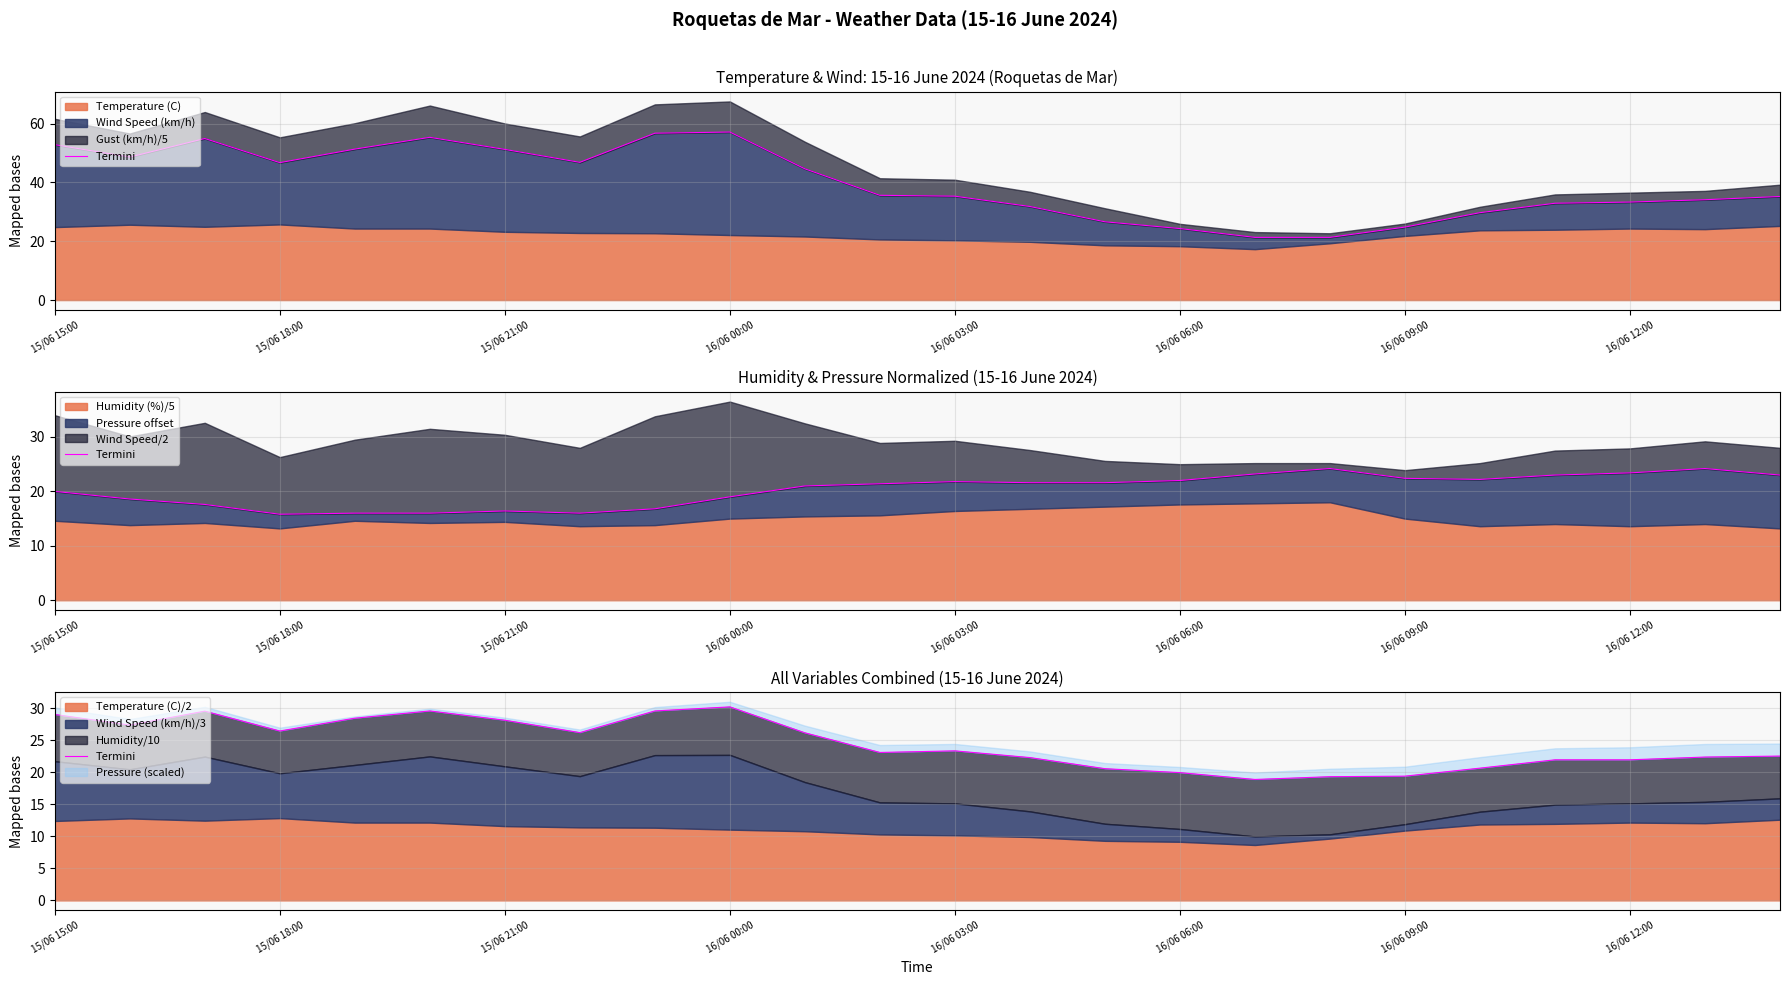

What is the ratio of the value at 8 to the value at 13?

1.3